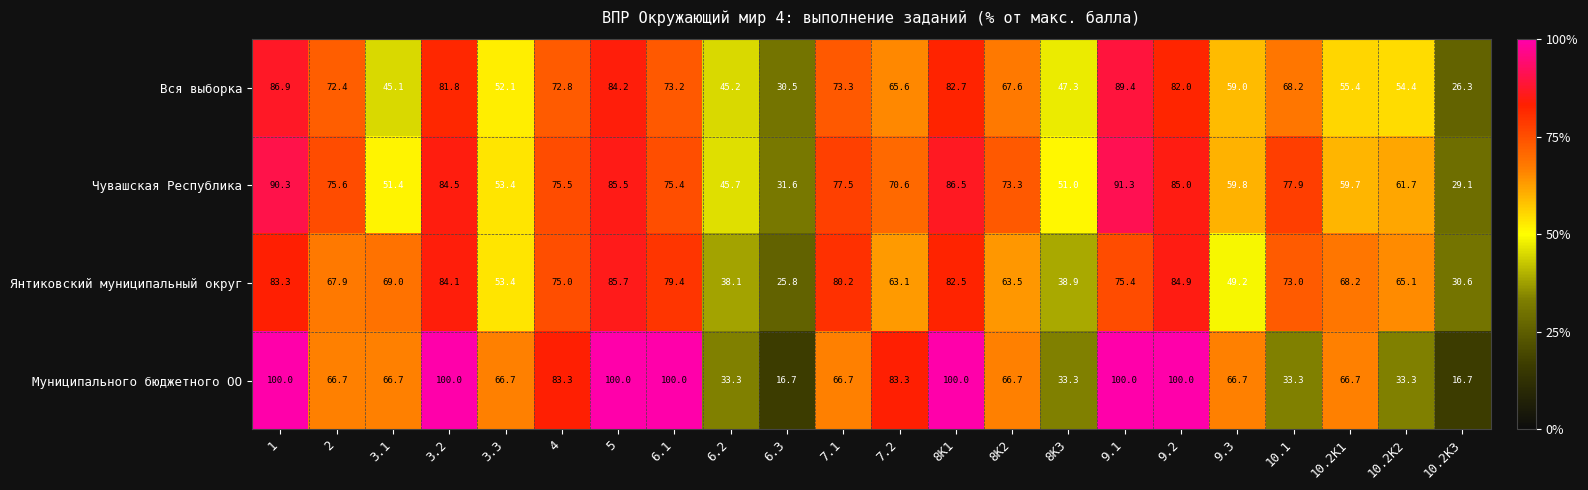

How many distinct data groups are displayed?

4